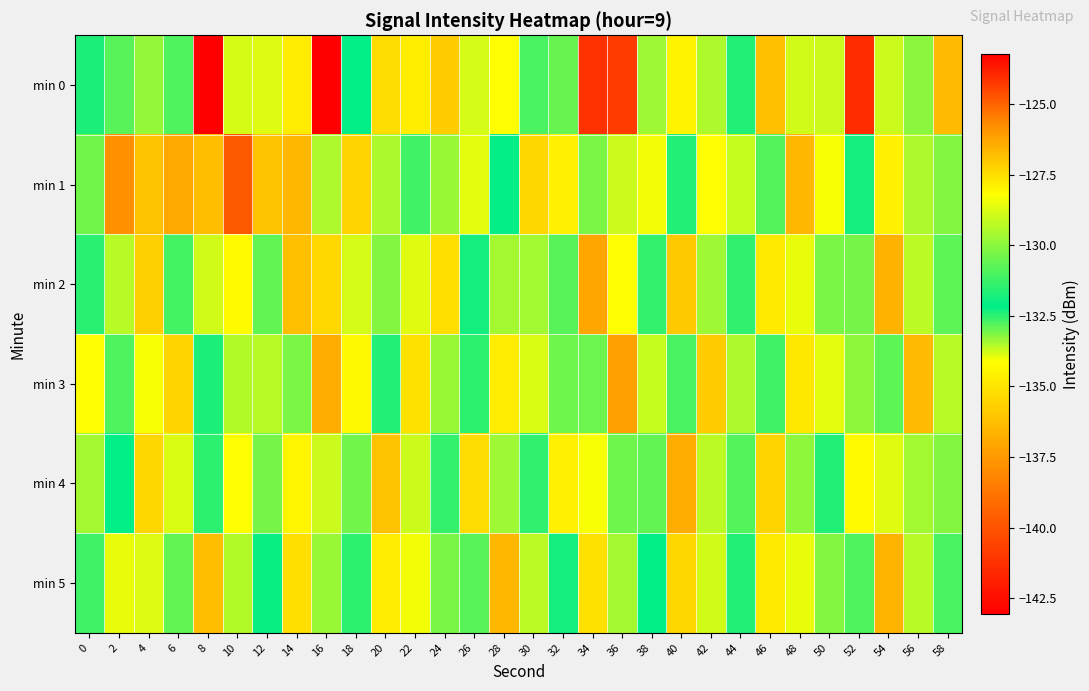

Which has a higher value, 52 or 0?

52